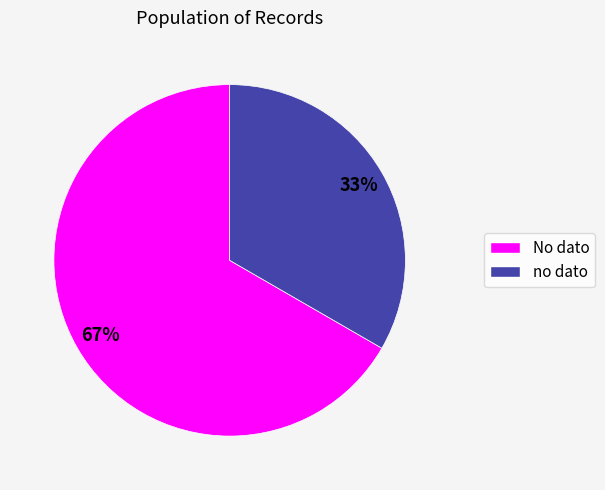

Approximately how many times larger is the value at no dato compared to No dato?

0.5